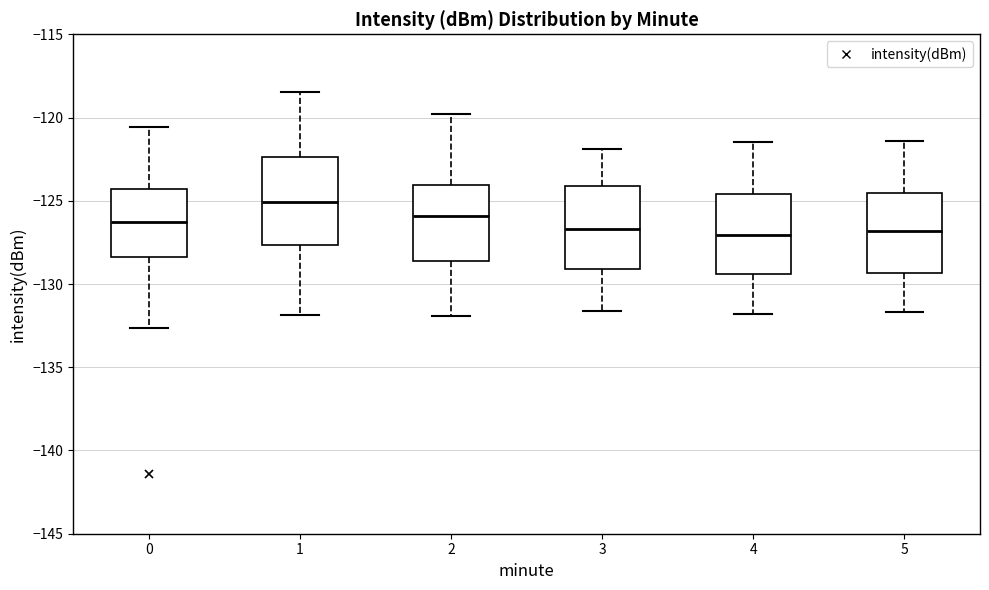

Reading left to right, read every box against the y-axis: the position of its median line, the range the box covers, and the ends of its whiskers. The values are not printed on the chart, so give them approximately, as read against the axis.

0: median -126.5, box -128.5 to -124.5, whiskers -132.5 to -120.5
1: median -125.0, box -127.5 to -122.5, whiskers -132.0 to -118.5
2: median -126.0, box -128.5 to -124.0, whiskers -132.0 to -120.0
3: median -126.5, box -129.0 to -124.0, whiskers -131.5 to -122.0
4: median -127.0, box -129.5 to -124.5, whiskers -132.0 to -121.5
5: median -127.0, box -129.5 to -124.5, whiskers -131.5 to -121.5